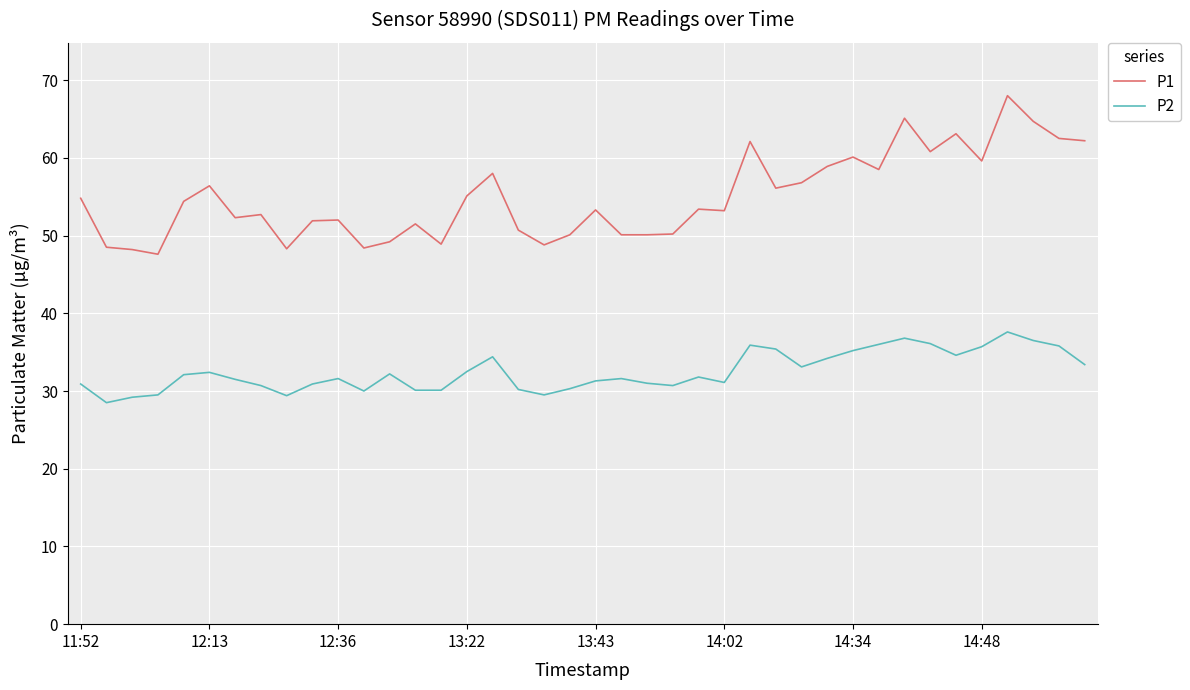

True or false: P2 and P1 intersect in this chart.

False